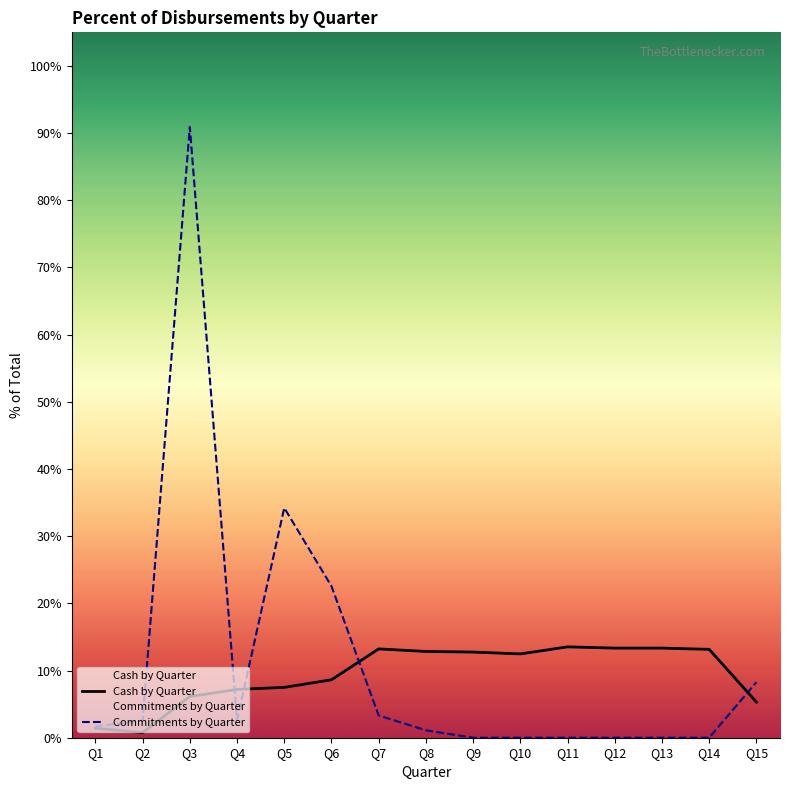

True or false: Commitments by Quarter has a value of 3.3 at Q7.

True